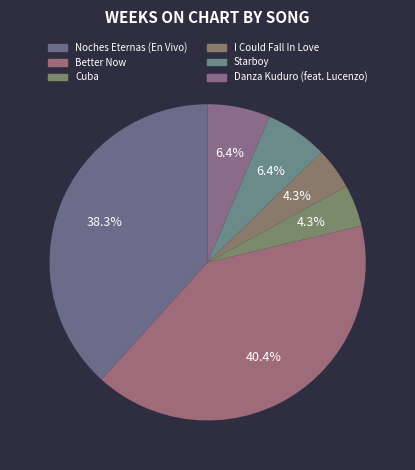

How many slices are in this pie chart?

6